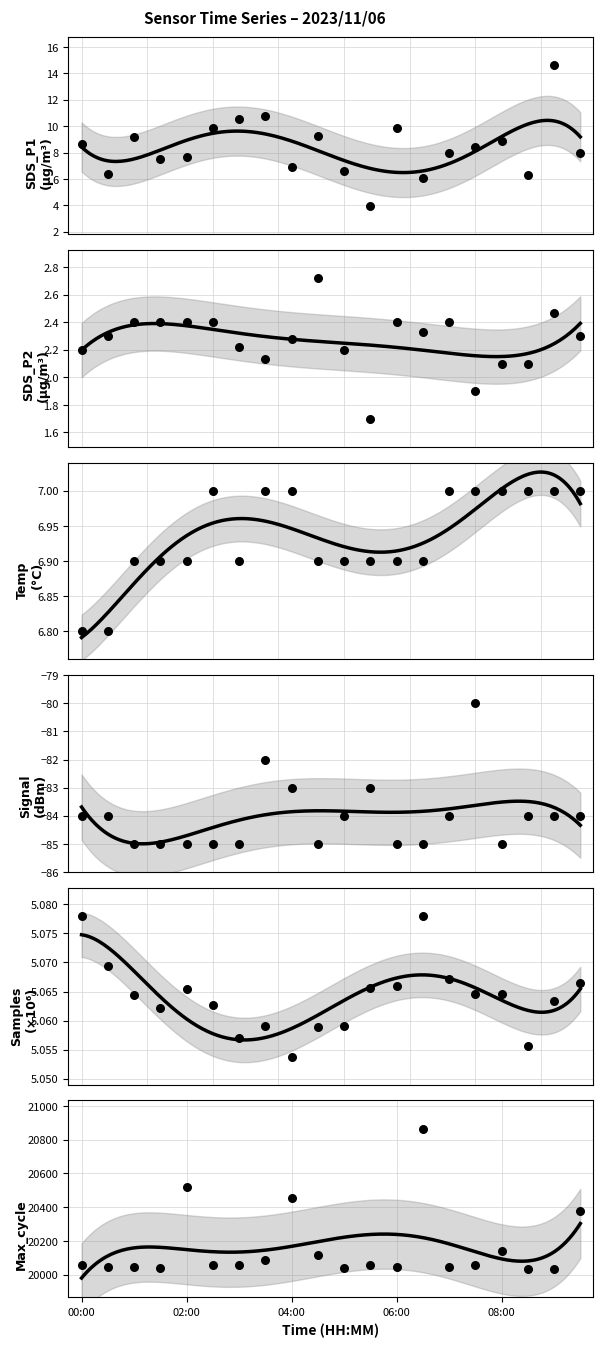

Which series has the widest spread of Y values?

Max_cycle